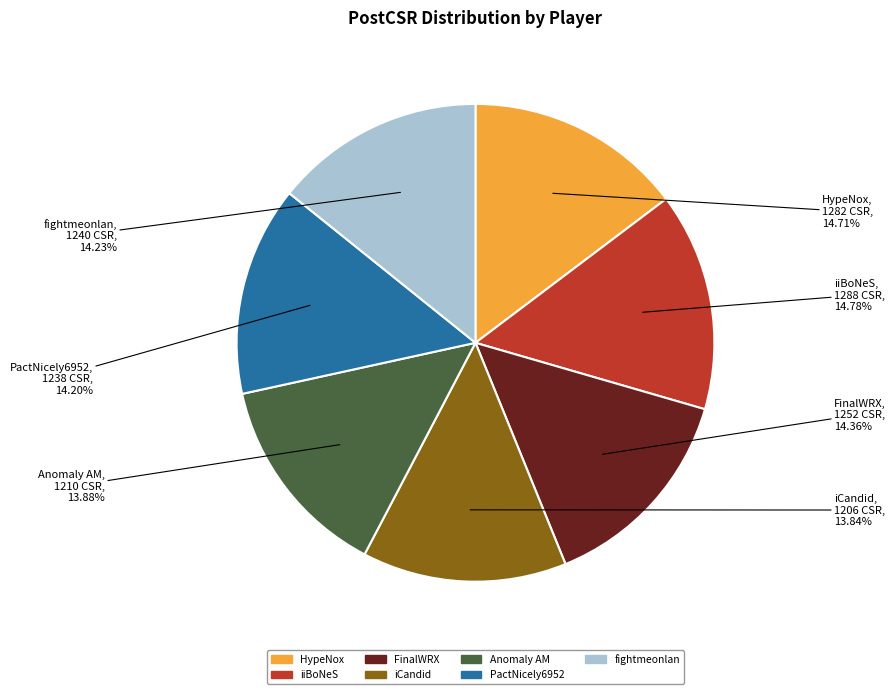

Is PactNicely6952 the majority of the pie?

No